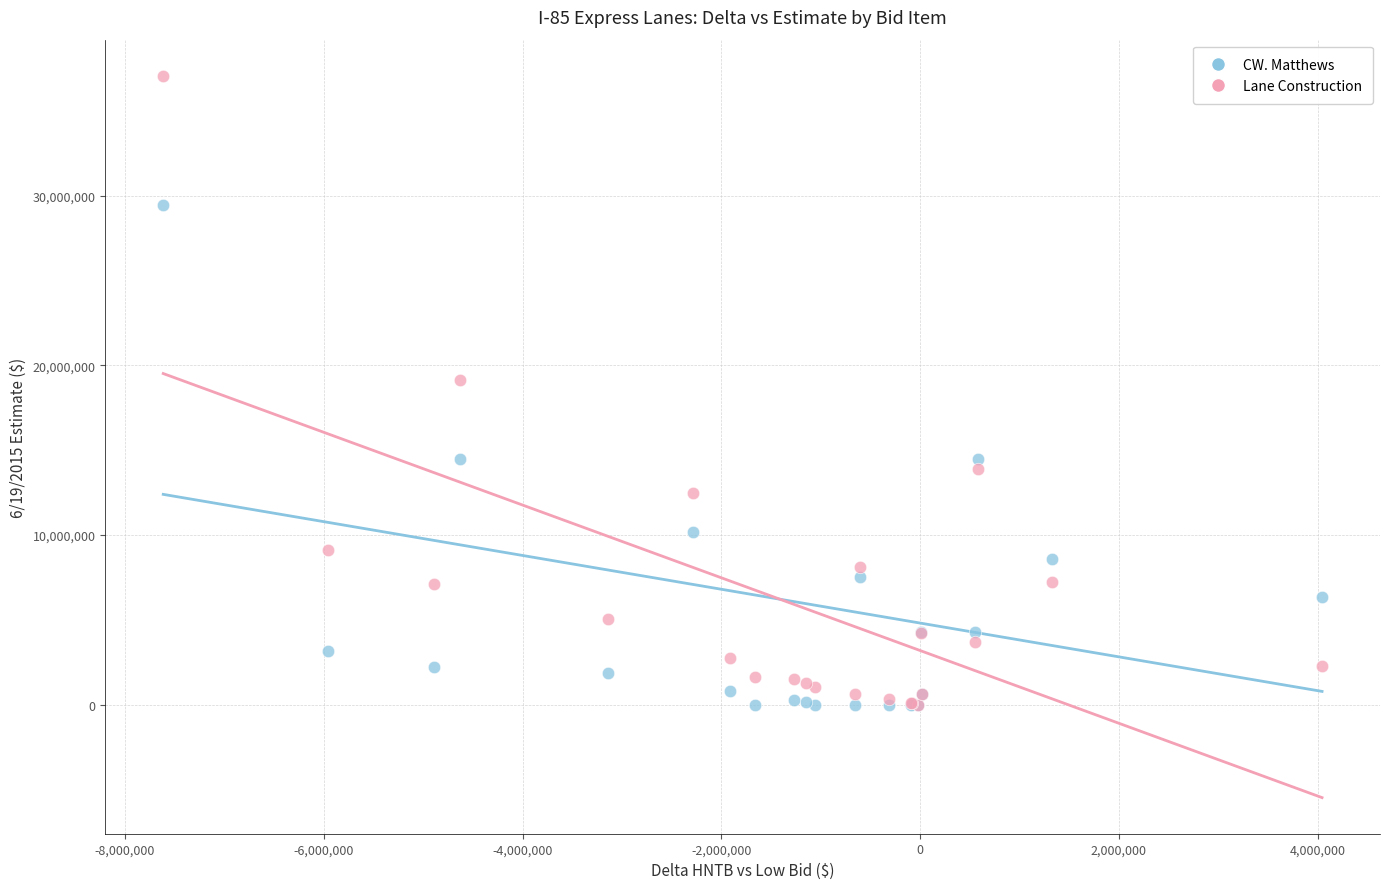

Across all series, what Y value is closest to 18536179?

19144174.3